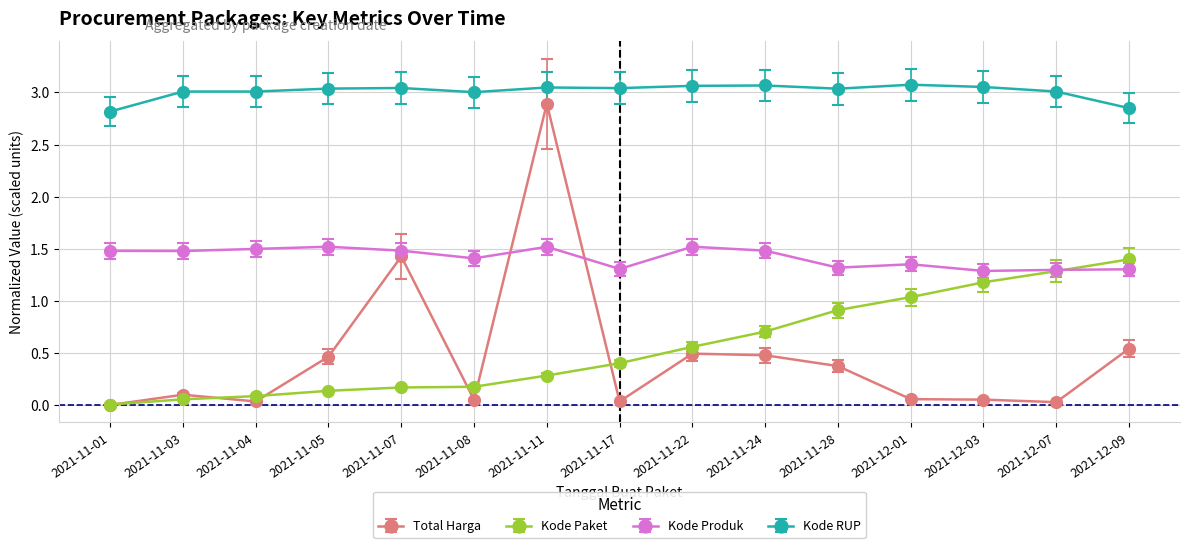

Is it true that Total Harga equals 0.0 at 2021-12-07?

True